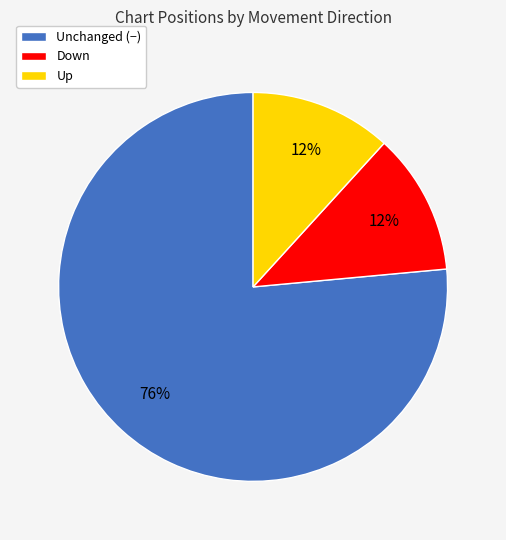

Is there any slice that represents more than half of the pie?

Yes